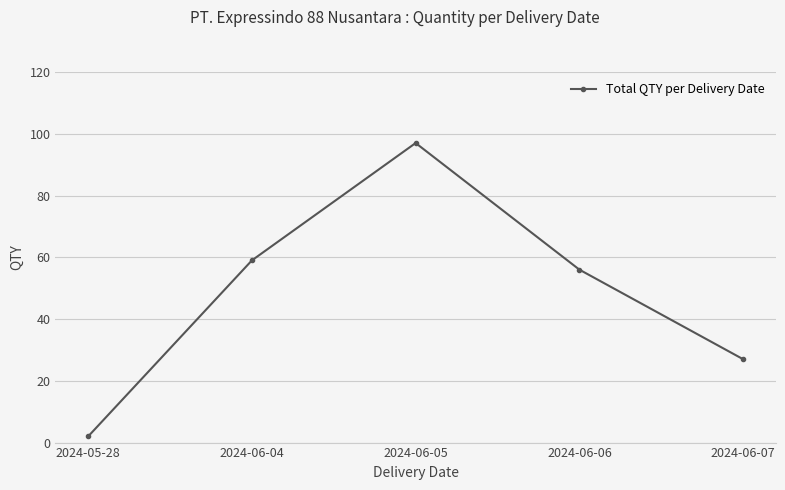

Where is the first local maximum?

2024-06-05